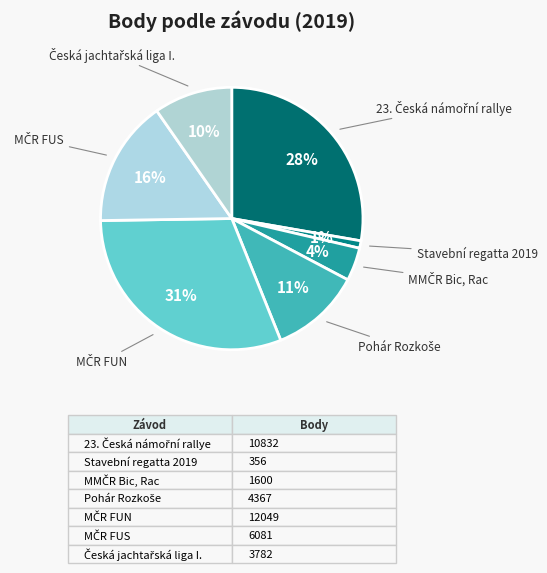

Is it true that Stavební regatta 2019 is 1% of the pie?

True